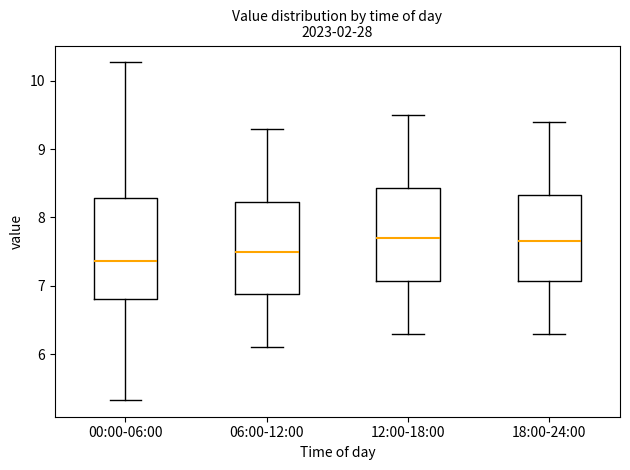

Where is the upper edge of the box for 18:00-24:00 on the y-axis? The values are not printed on the chart, so give them approximately, as read against the axis.

8.3